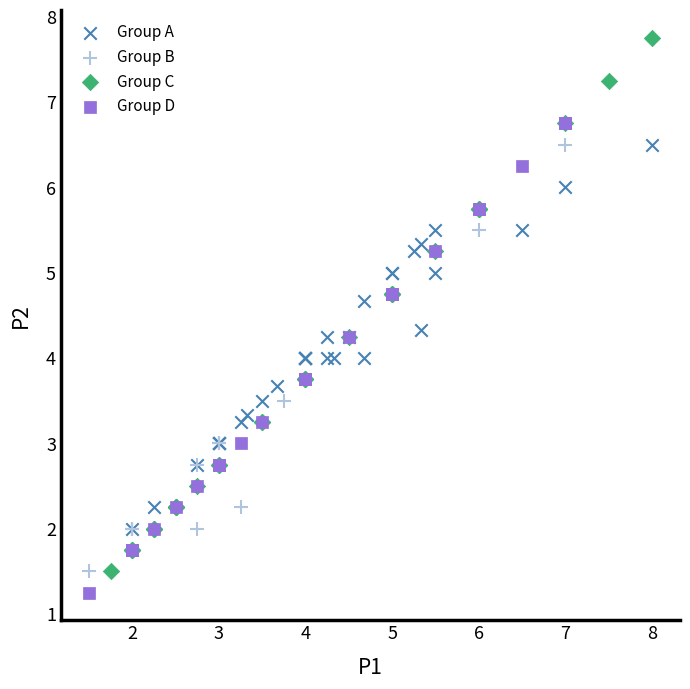

What are all the series names shown in the legend?

Group A, Group B, Group C, Group D